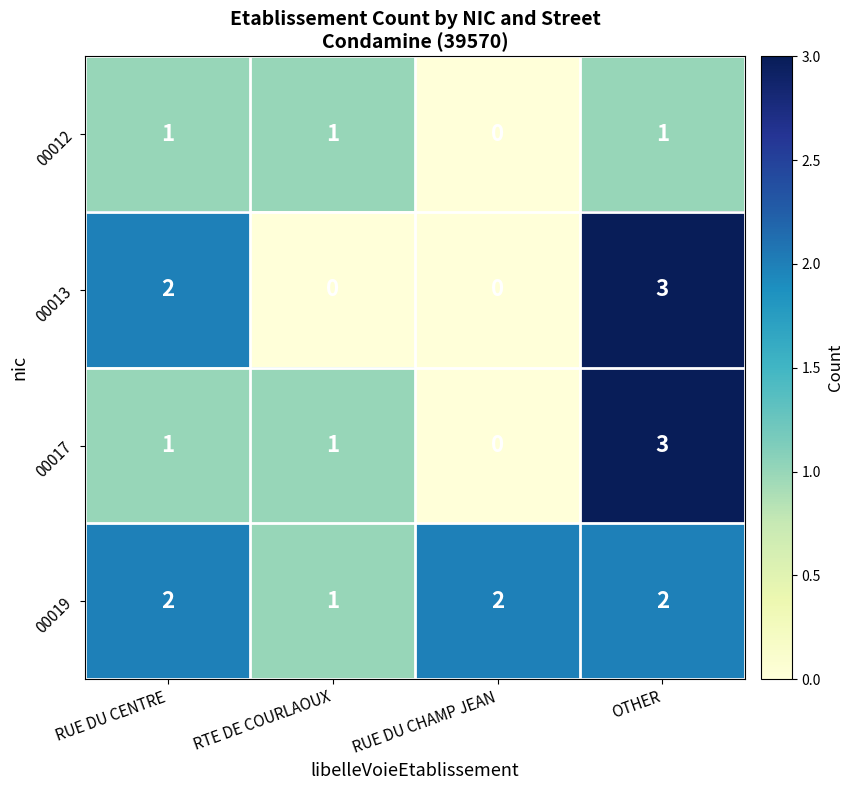

What is the maximum value shown in the chart?

3